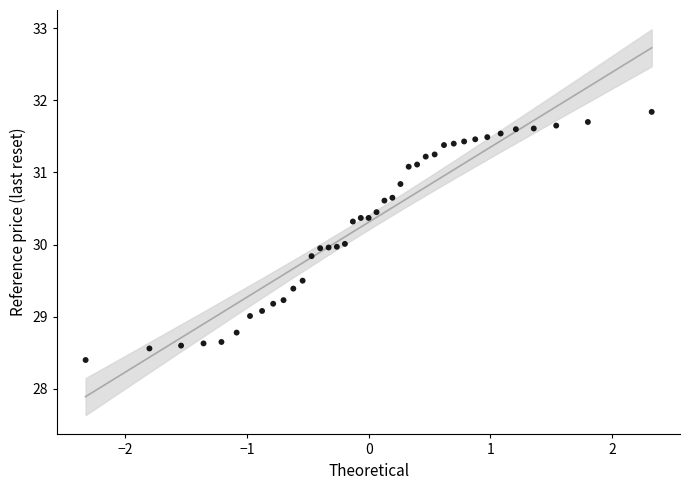

What is the range of Y values (max minus min)?

3.4